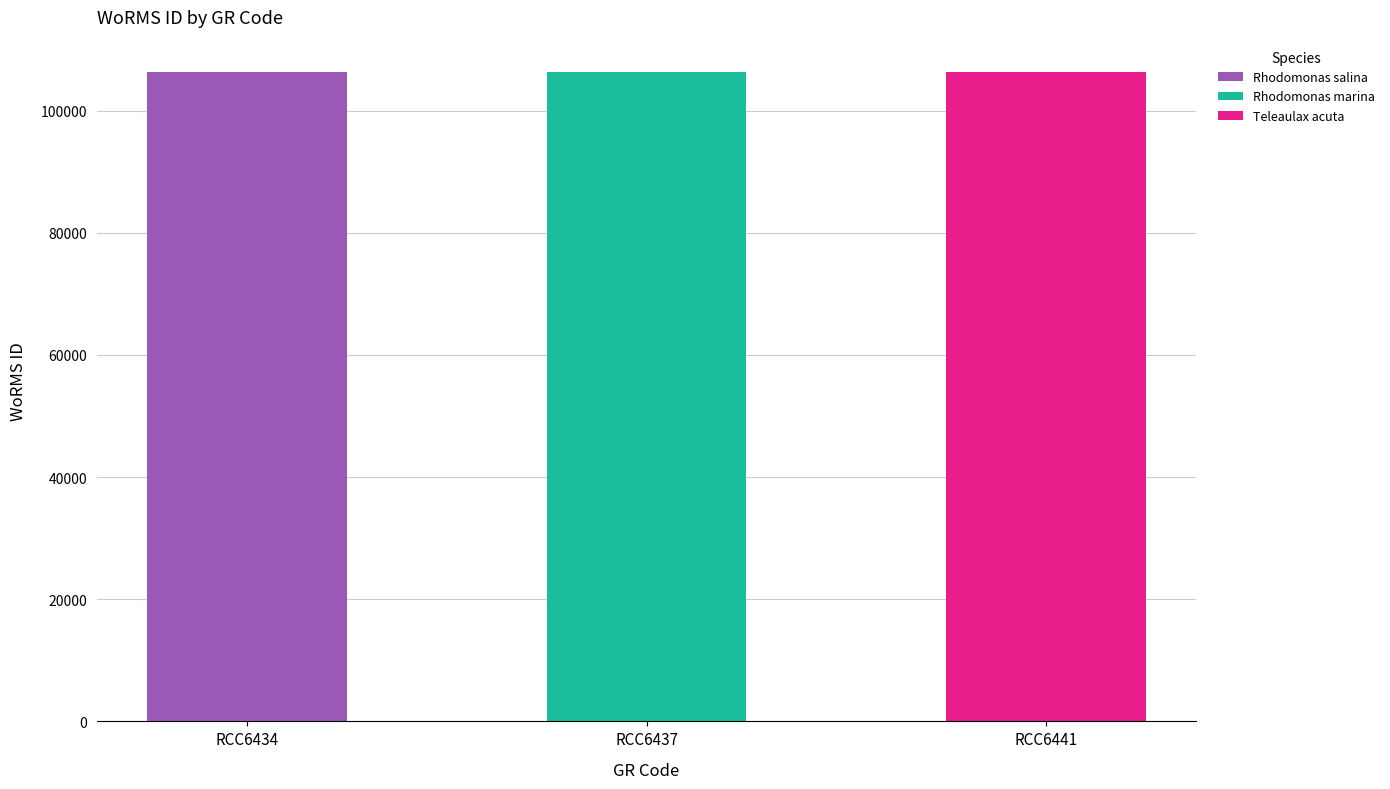

Which label corresponds to the largest value in the chart?

RCC6434